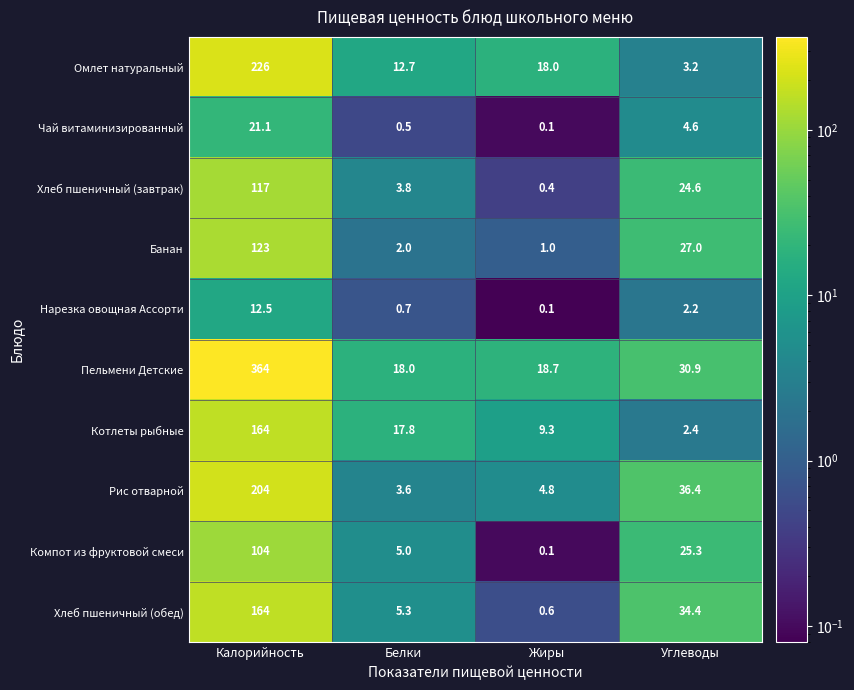

Rank the series at Углеводы from lowest to highest value.

Нарезка овощная Ассорти, Котлеты рыбные, Омлет натуральный, Чай витаминизированный, Хлеб пшеничный (завтрак), Компот из фруктовой смеси, Банан, Пельмени Детские, Хлеб пшеничный (обед), Рис отварной